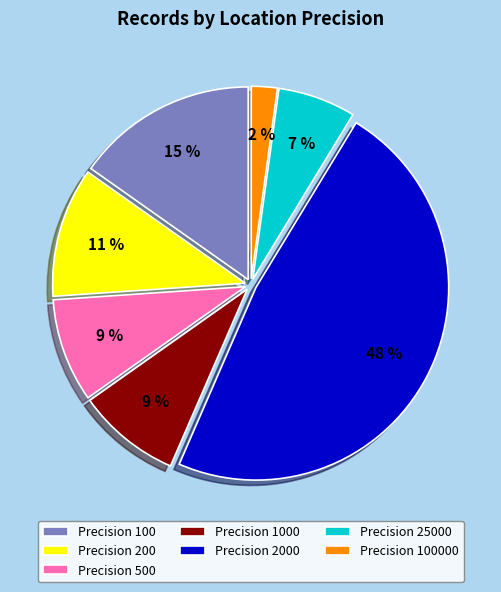

How many segments does this pie chart have?

7